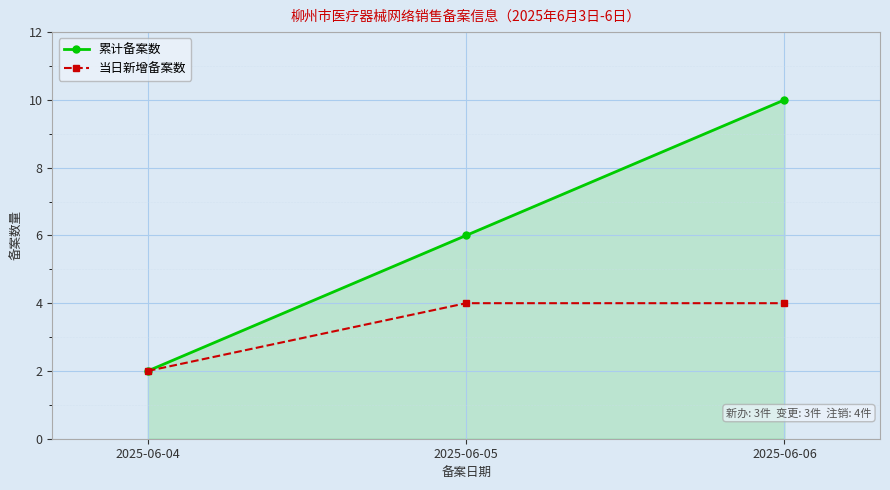

Is the value of 当日新增备案数 at 2025-06-06 greater than the value of 累计备案数 at 2025-06-05?

No